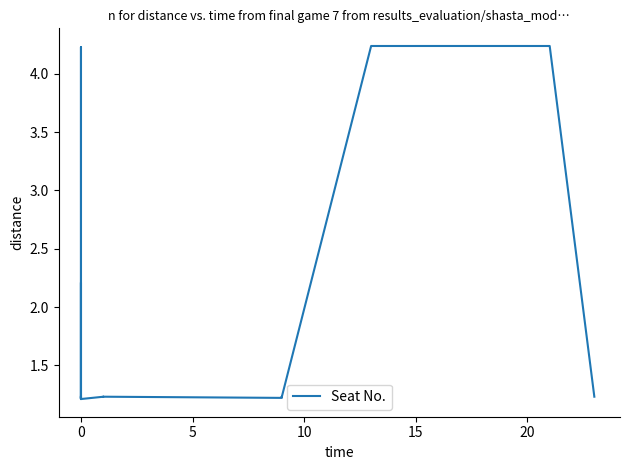

What is the value of the 6th point from the left?

1.2